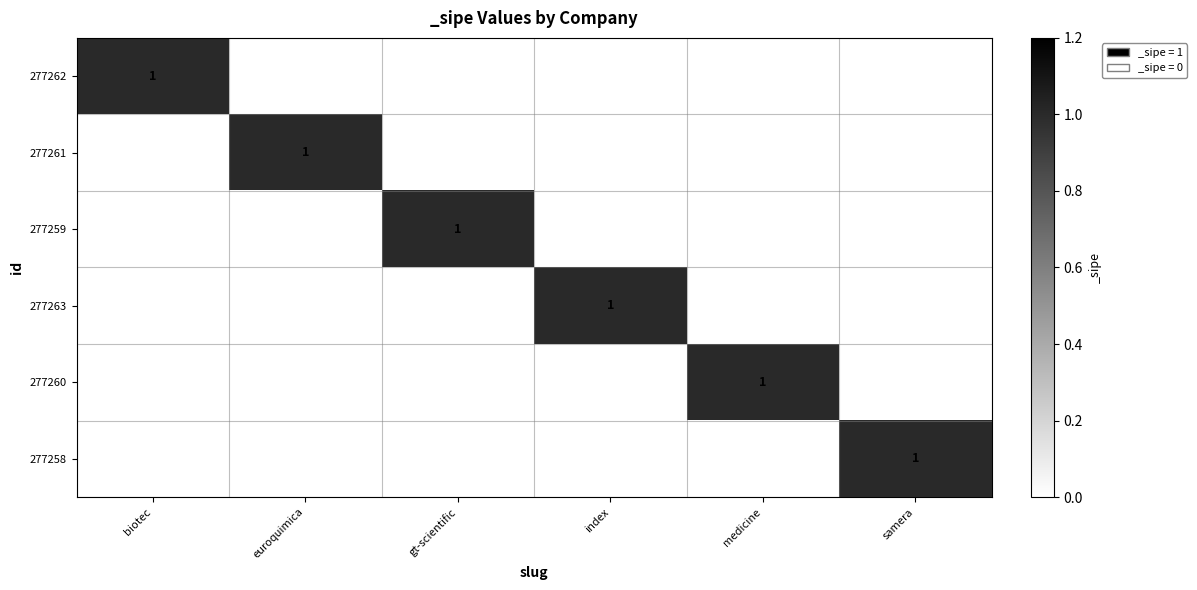

At which label does 277258 reach its peak?

samera